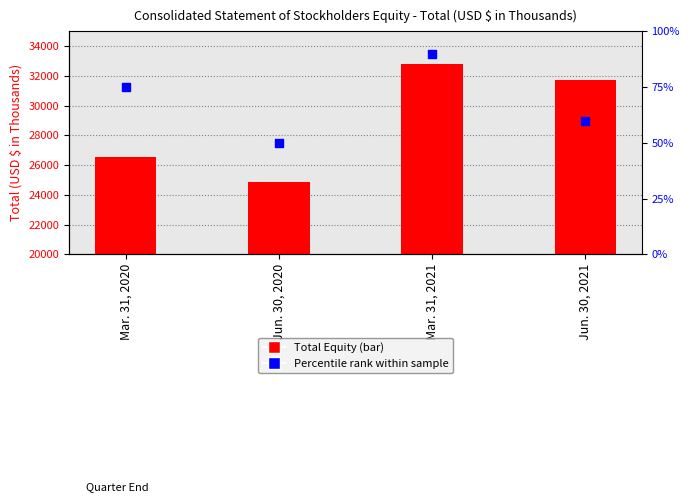

Which series has the largest total across all categories?

Total Equity